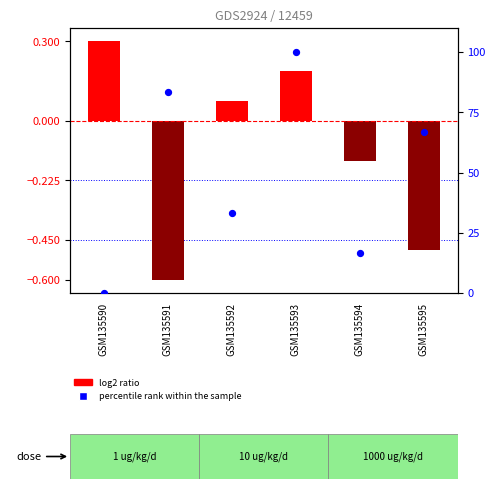

What are all the series names shown in the legend?

log2 ratio, percentile rank within the sample